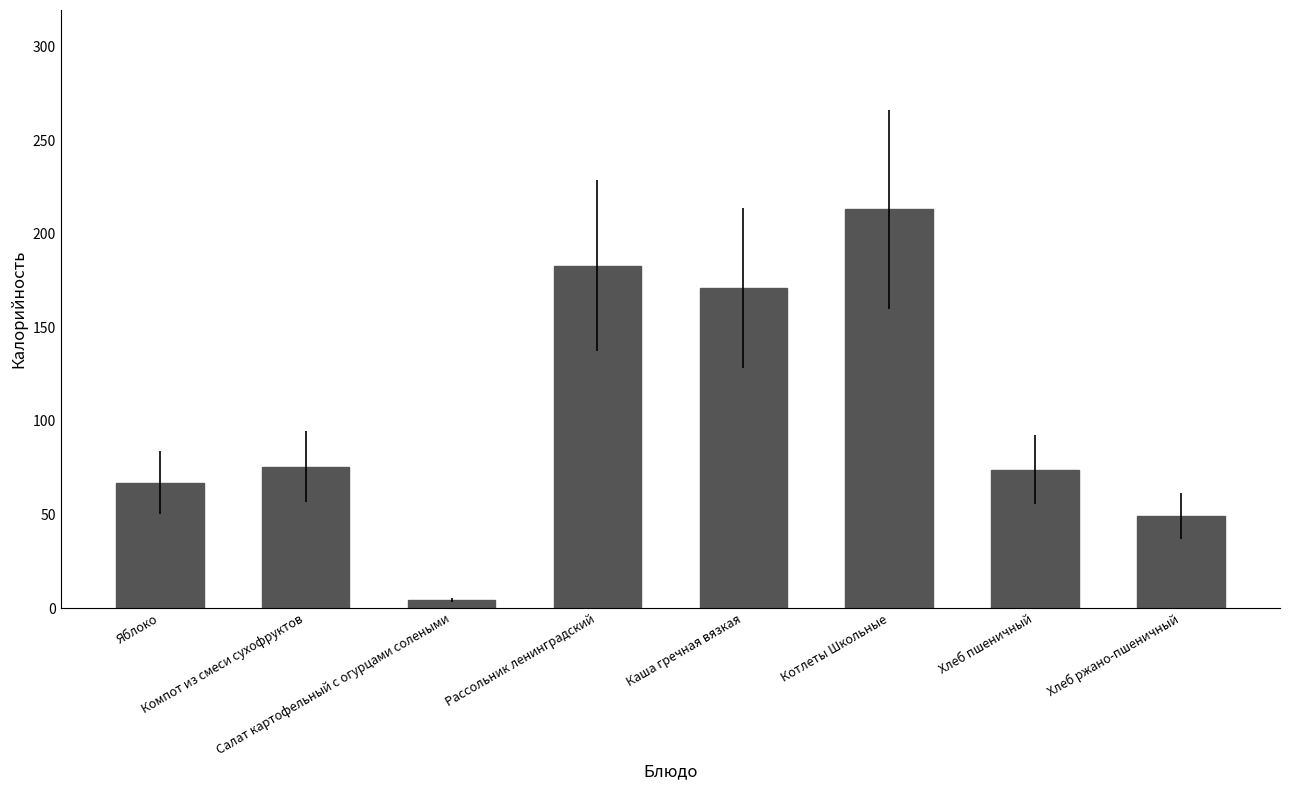

Which category has the highest value across all series?

Котлеты Школьные